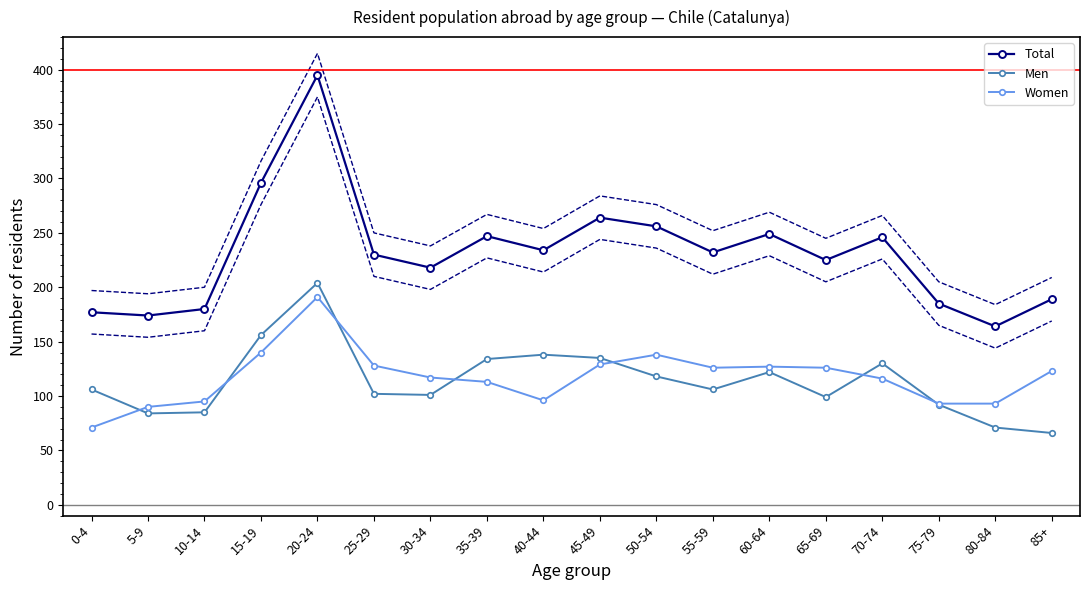

True or false: Total and Women cross at least once.

False